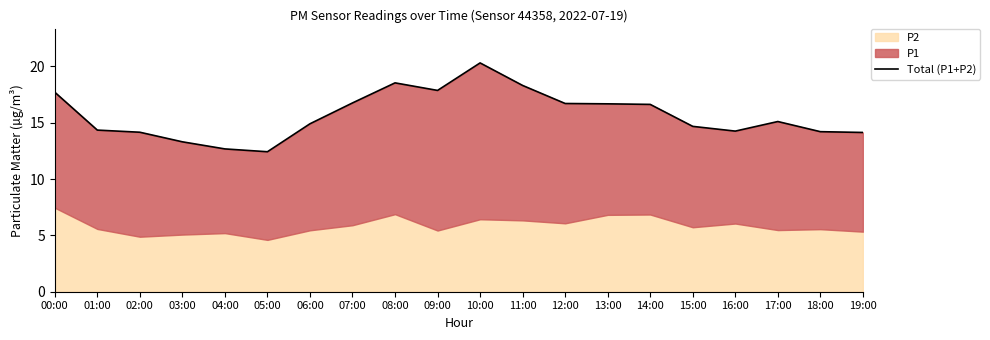

Between 09:00 and 06:00, which is larger?

09:00